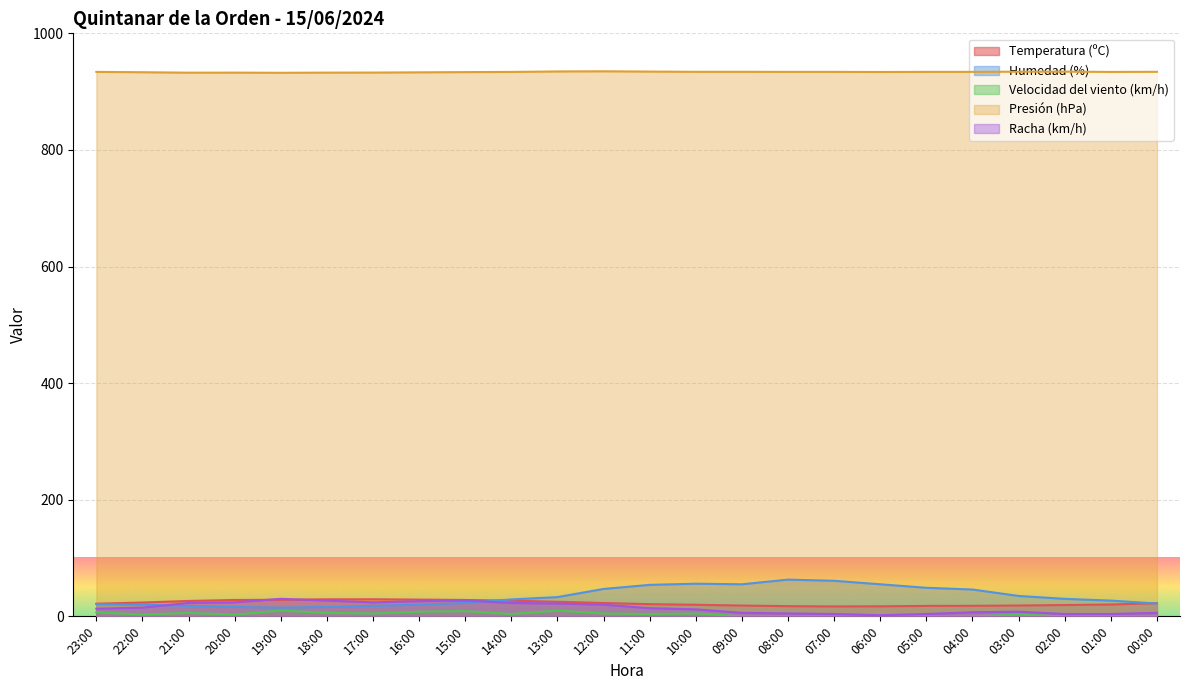

Between 15:00 and 12:00, which series saw the biggest shift?

Humedad (%)